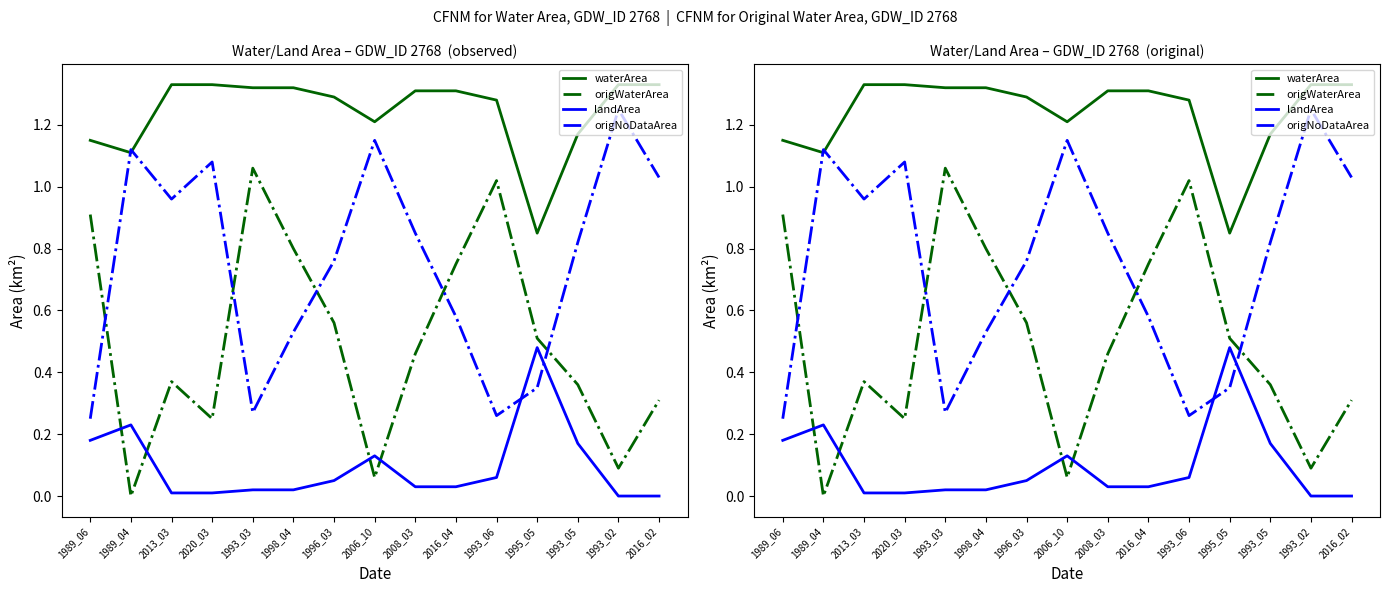

What is the average value of the waterArea series?

1.2